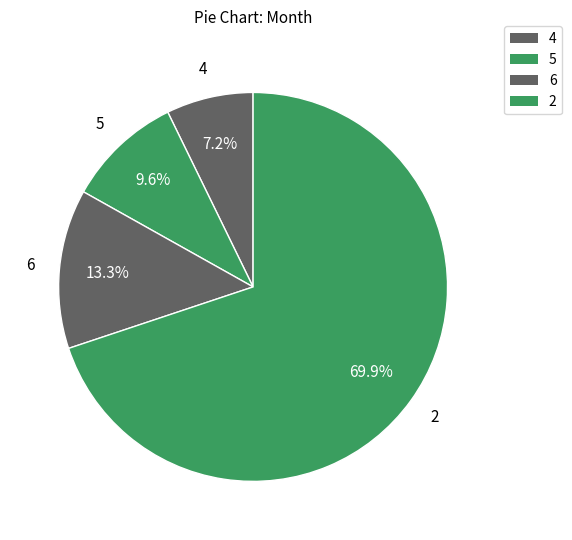

How many segments does this pie chart have?

4